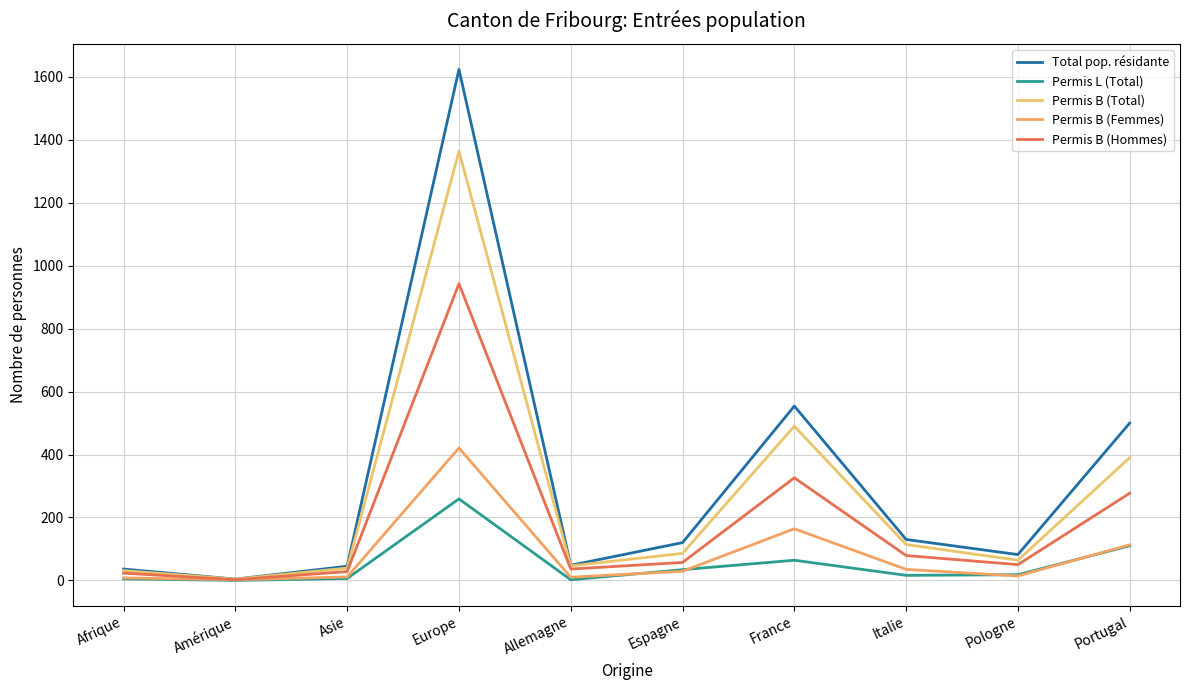

What is the spread (max minus min) of values at Espagne?

91